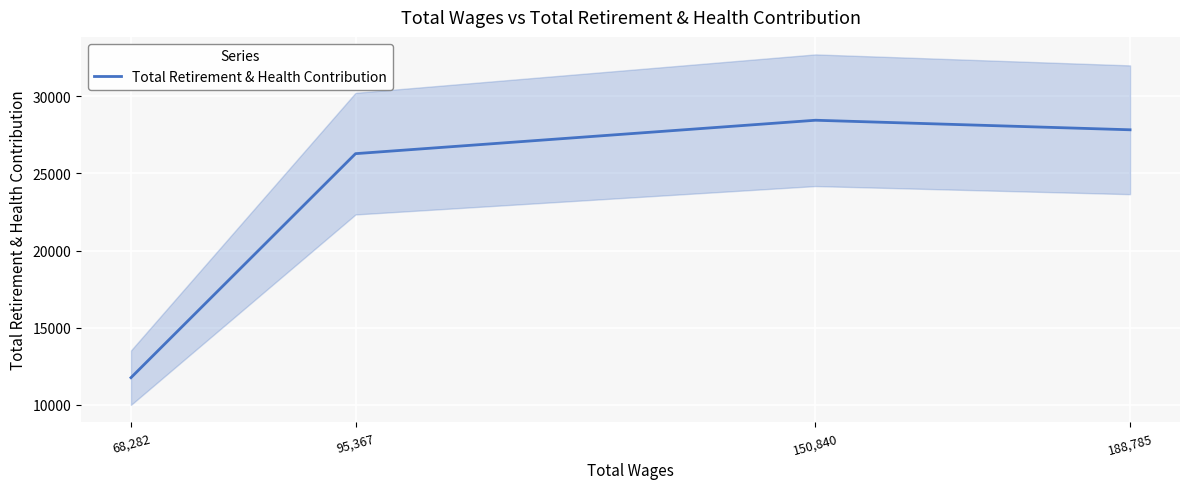

What is the sum of the values at 95,367 and 68,282?

38047